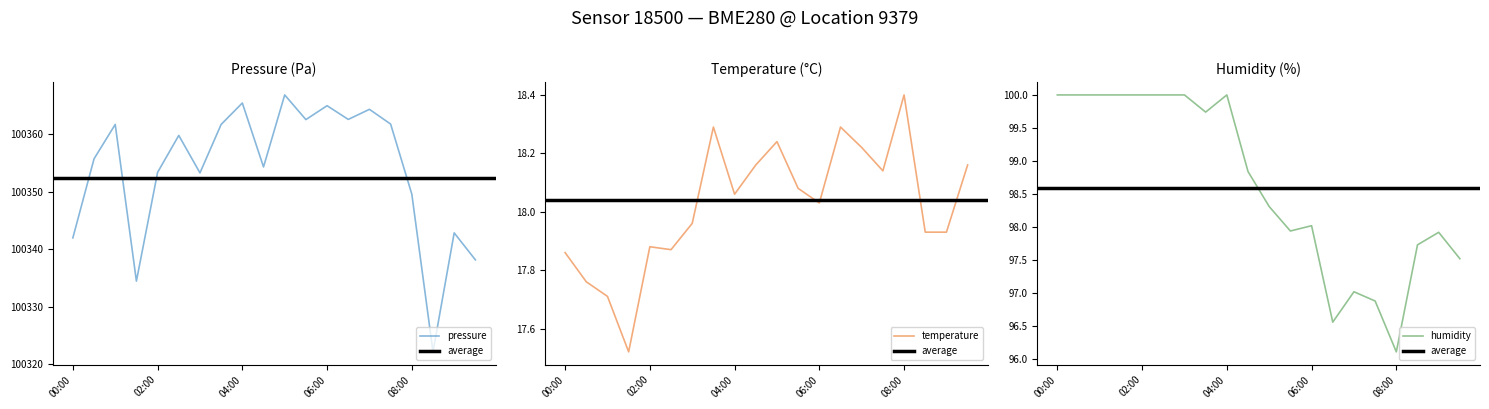

True or false: temperature has a value of 9.7 at 01:00.

False